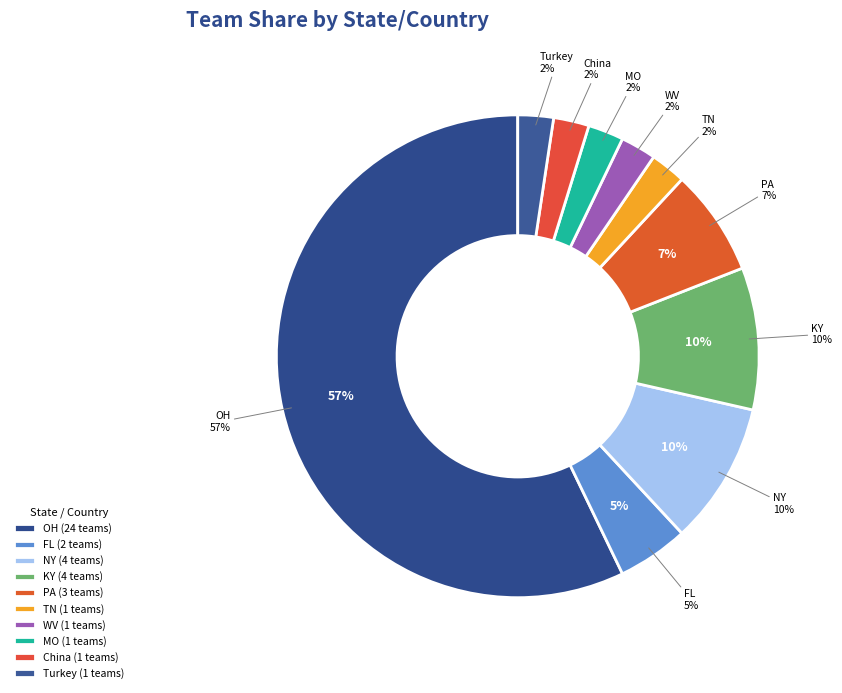

Which has a higher value, PA or MO?

PA